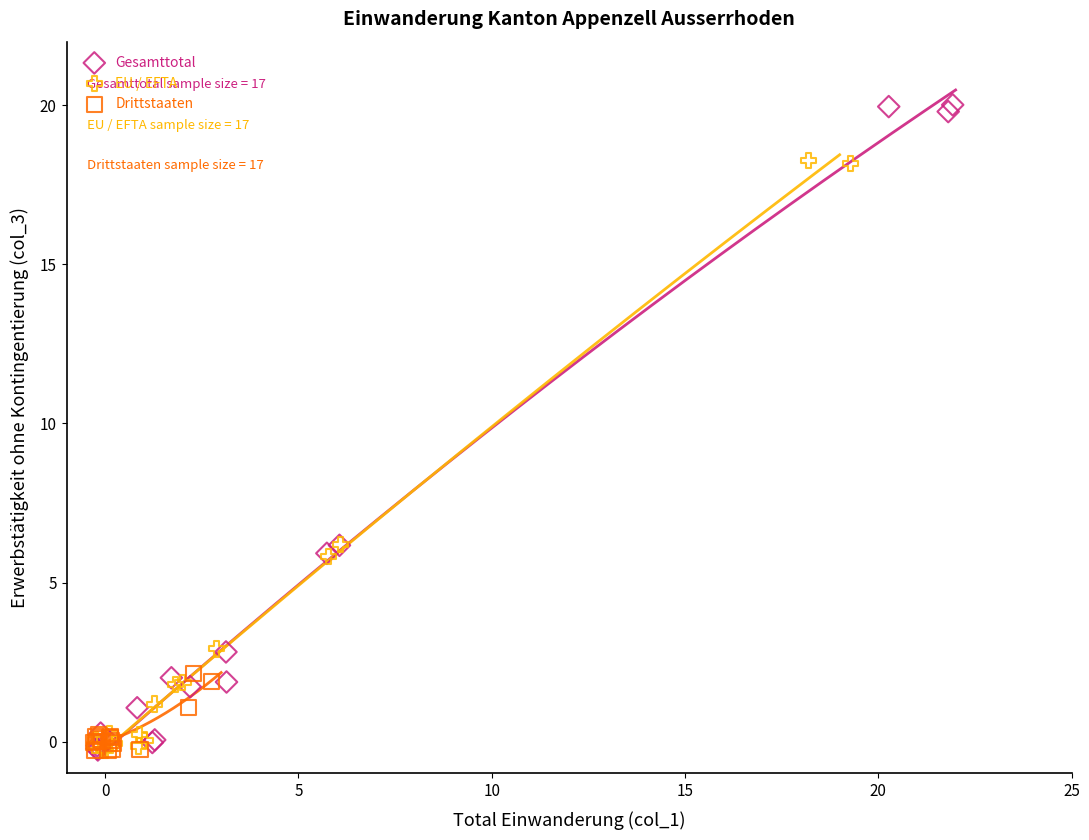

Which series has the largest Y range (max minus min)?

Gesamttotal